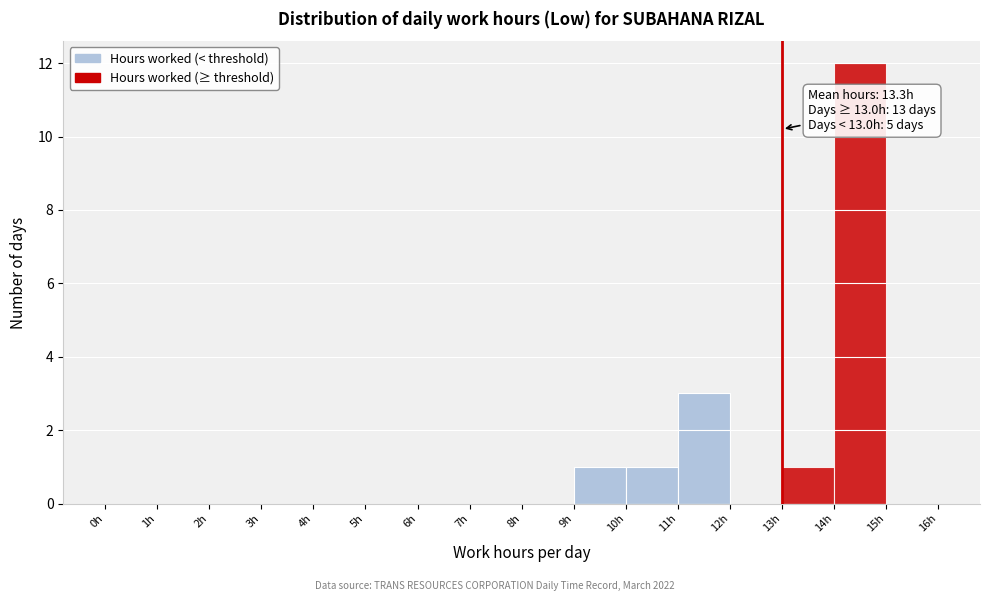

Which range on the x-axis has the tallest bar?

14 to 15